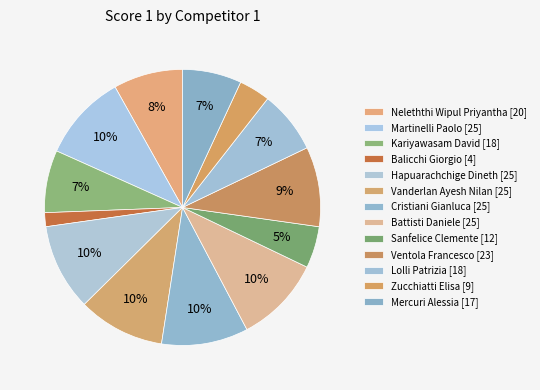

The Ventola Francesco slice represents 1% of the pie. True or false?

False